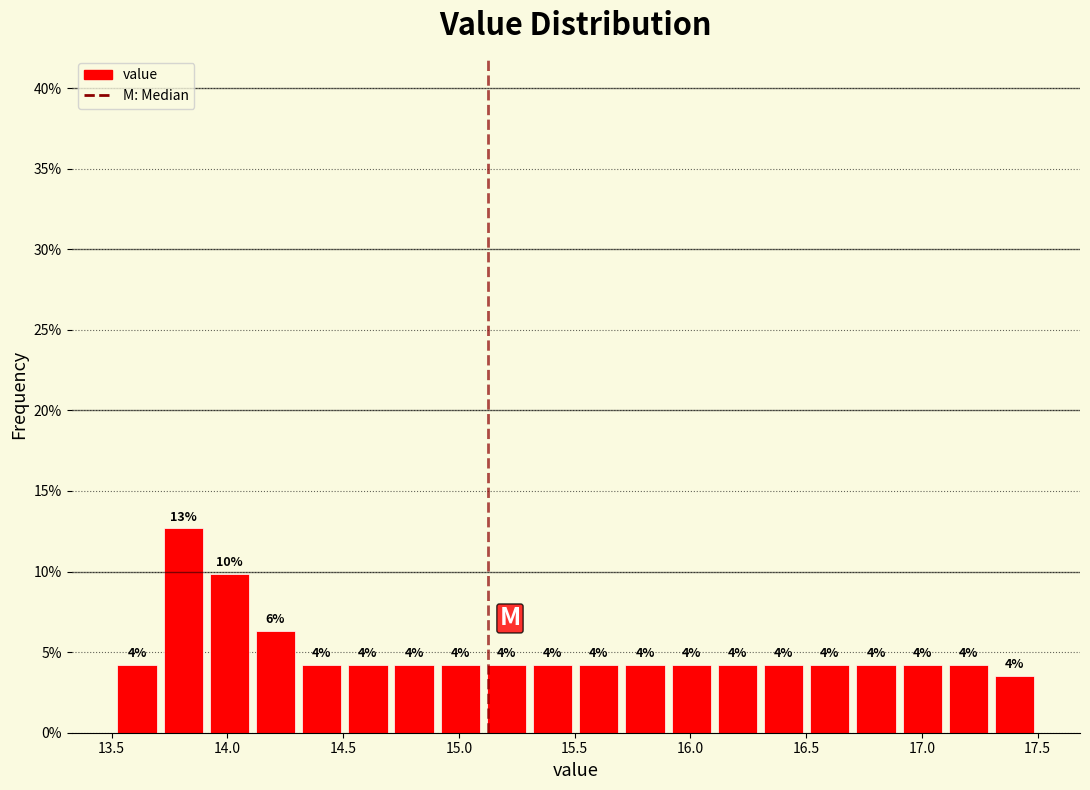

Read against the x-axis, roughly where is the centre of the tallest bar?

13.80